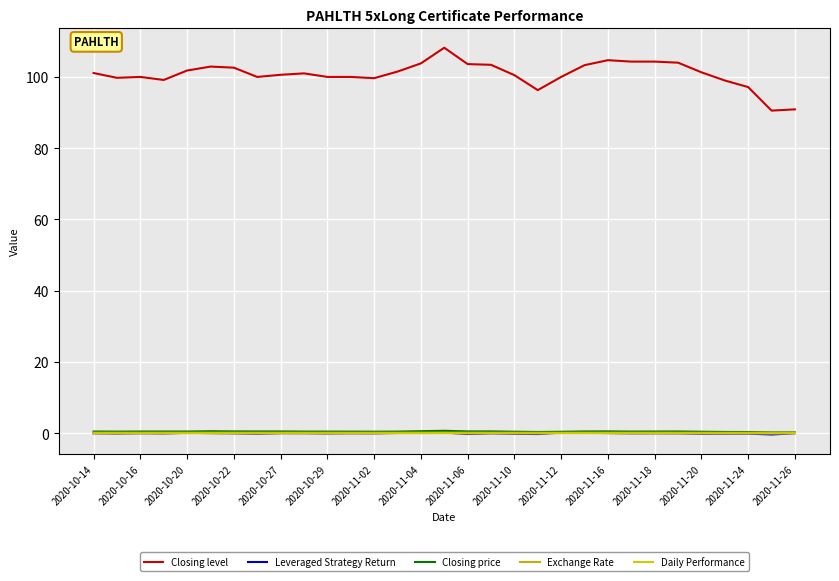

In Exchange Rate, how many points are lower than both neighbors (excluding endpoints)?

6